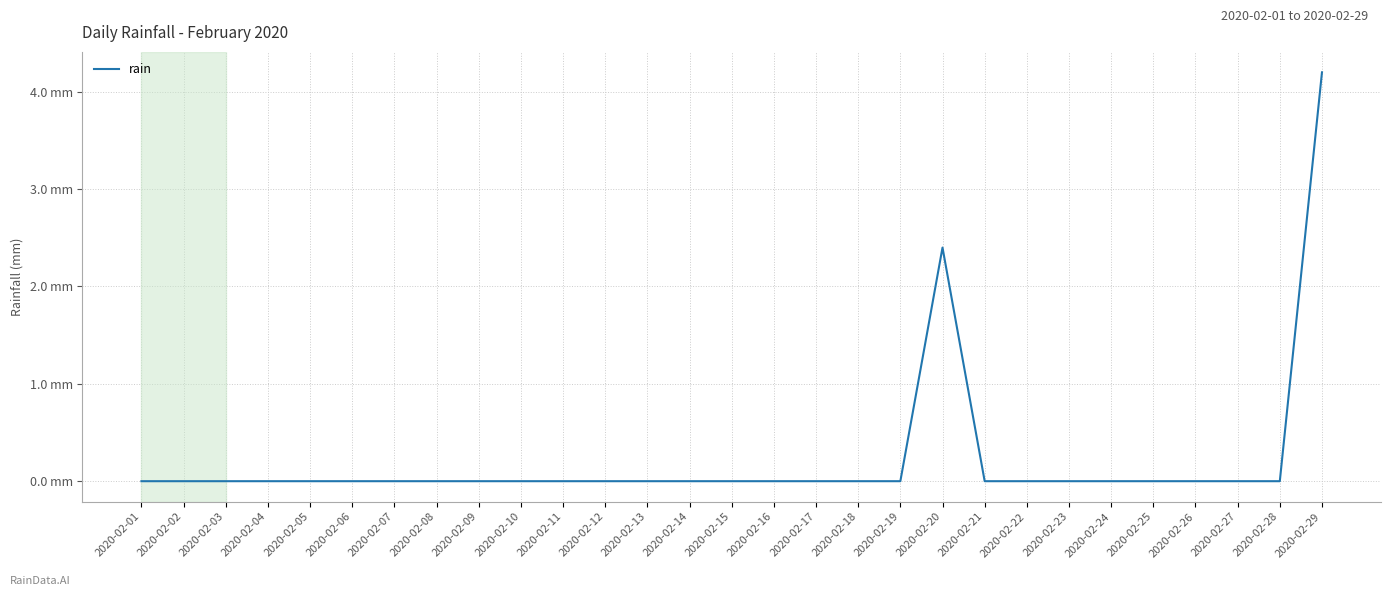

Does the chart have visible grid lines?

Yes